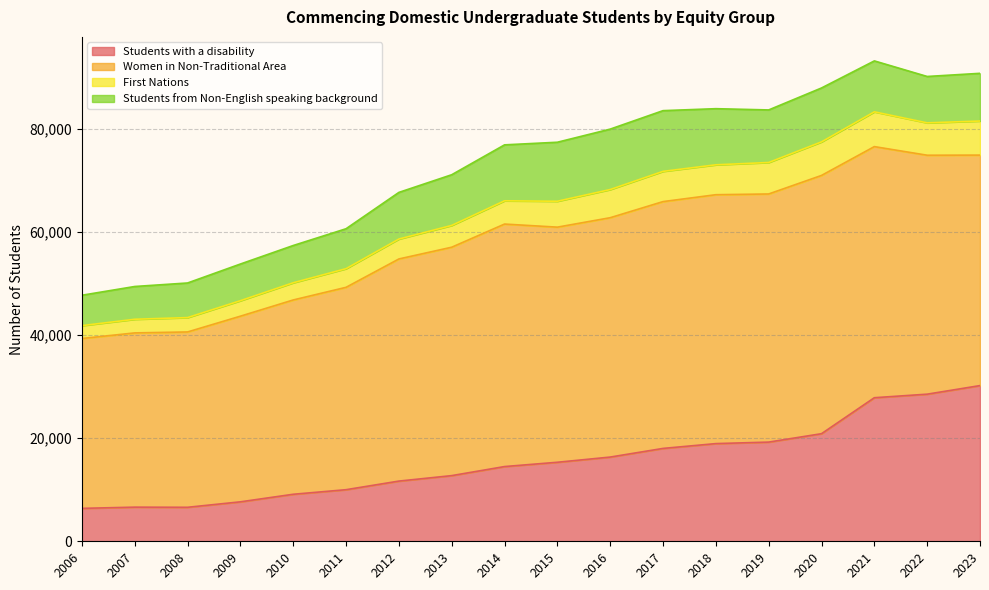

Where is the first local minimum for Students with a disability?

2008